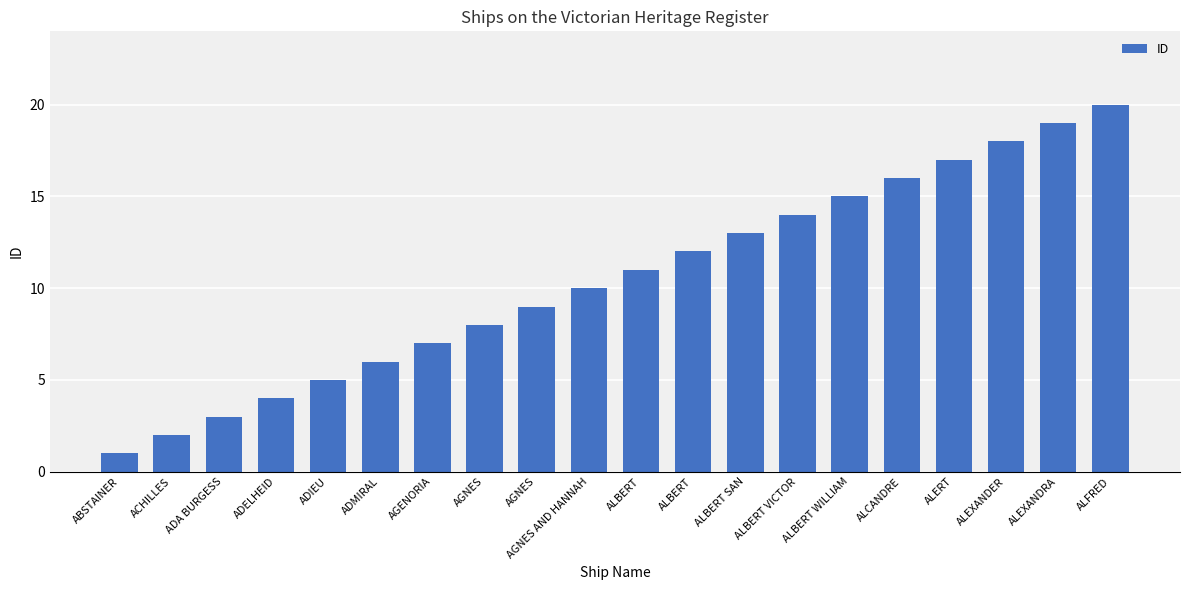

How many bars are there in total?

20